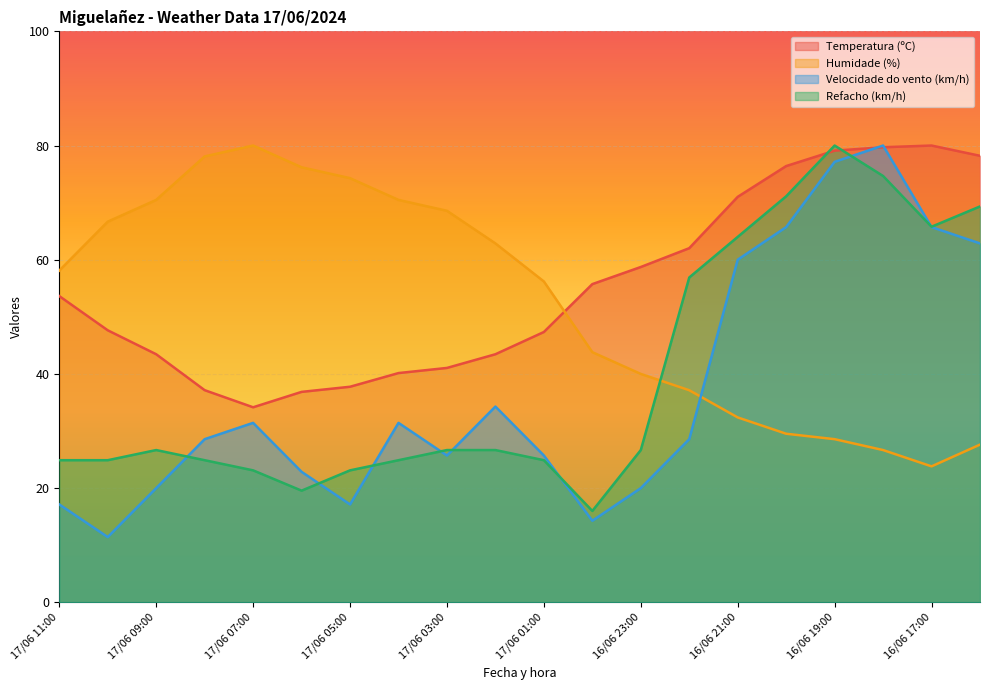

How many lines are shown in the chart?

4